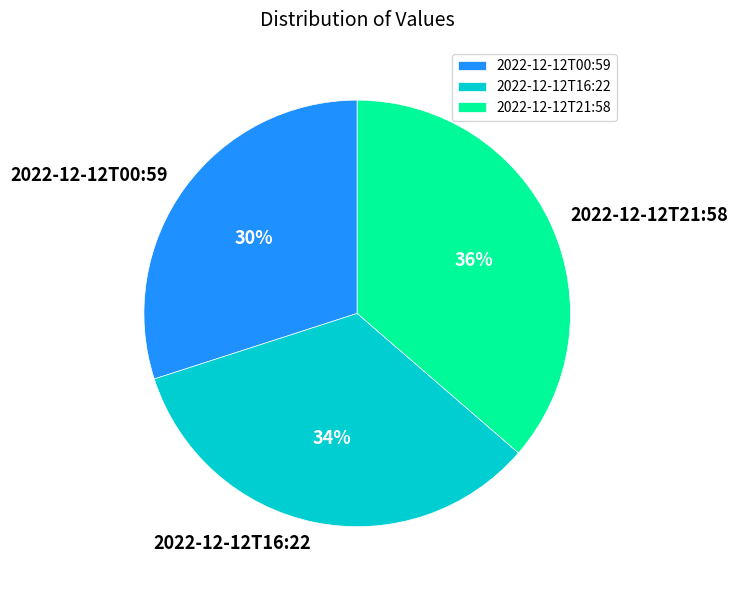

Does any single category account for the majority?

No